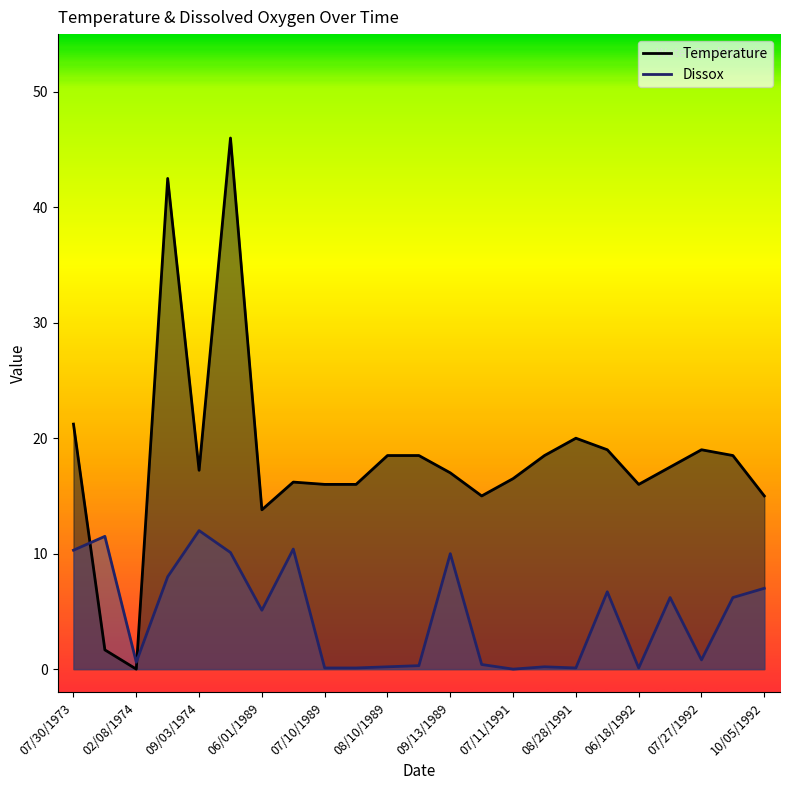

At which label is Dissox closest to 6?

07/06/1992